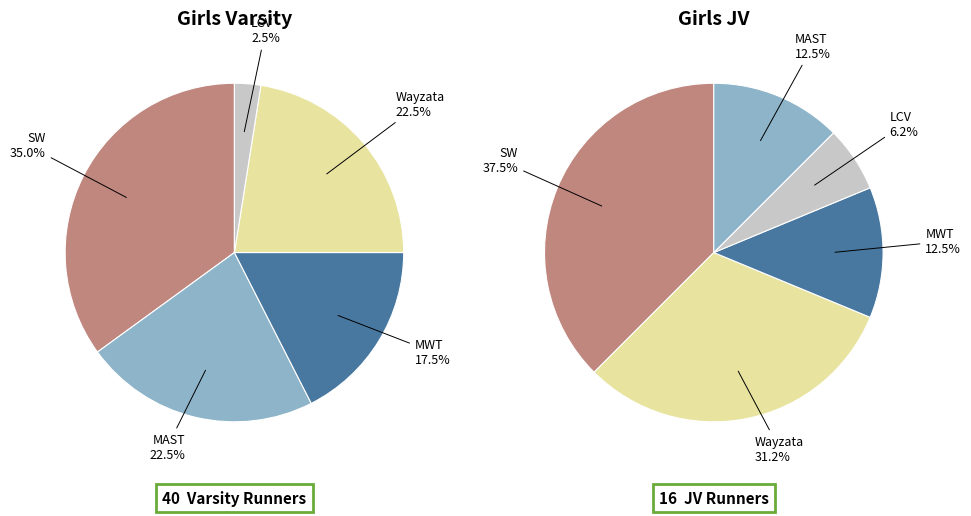

Which slice is the smallest?

LCV